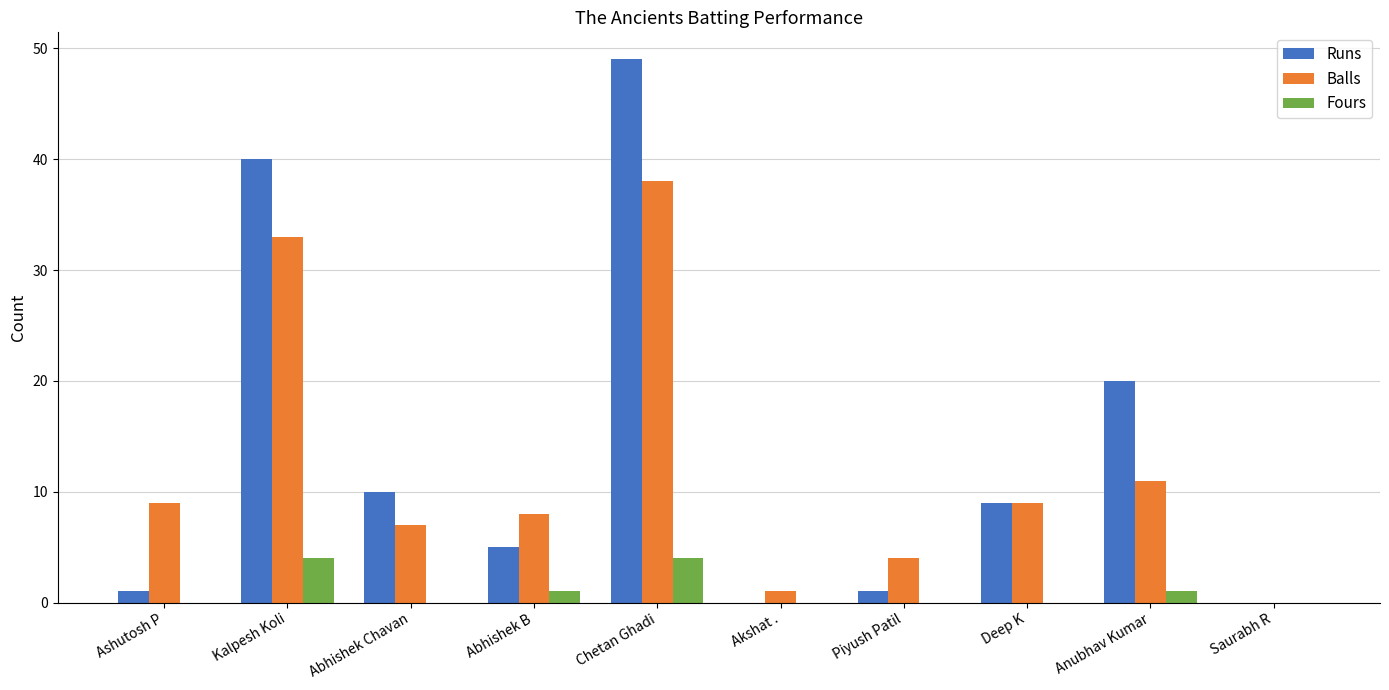

What is the sum of all Balls values?

120